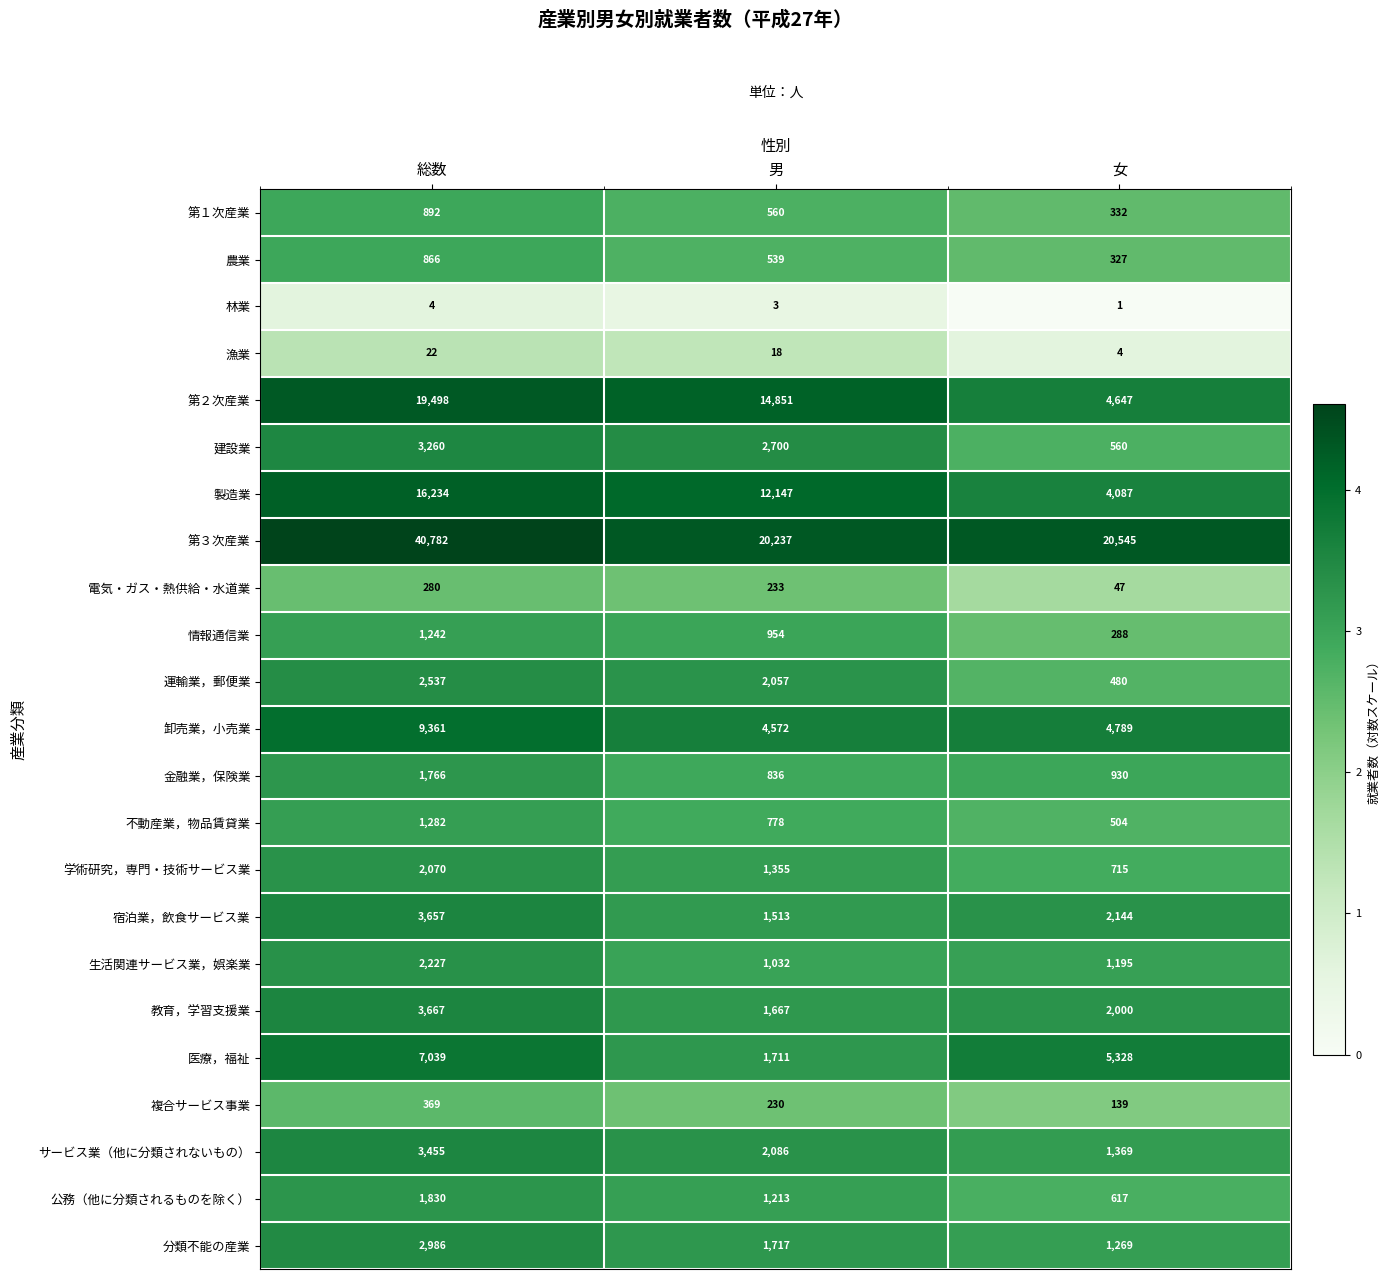

Between 総数 and 男, which series saw the biggest shift?

第３次産業